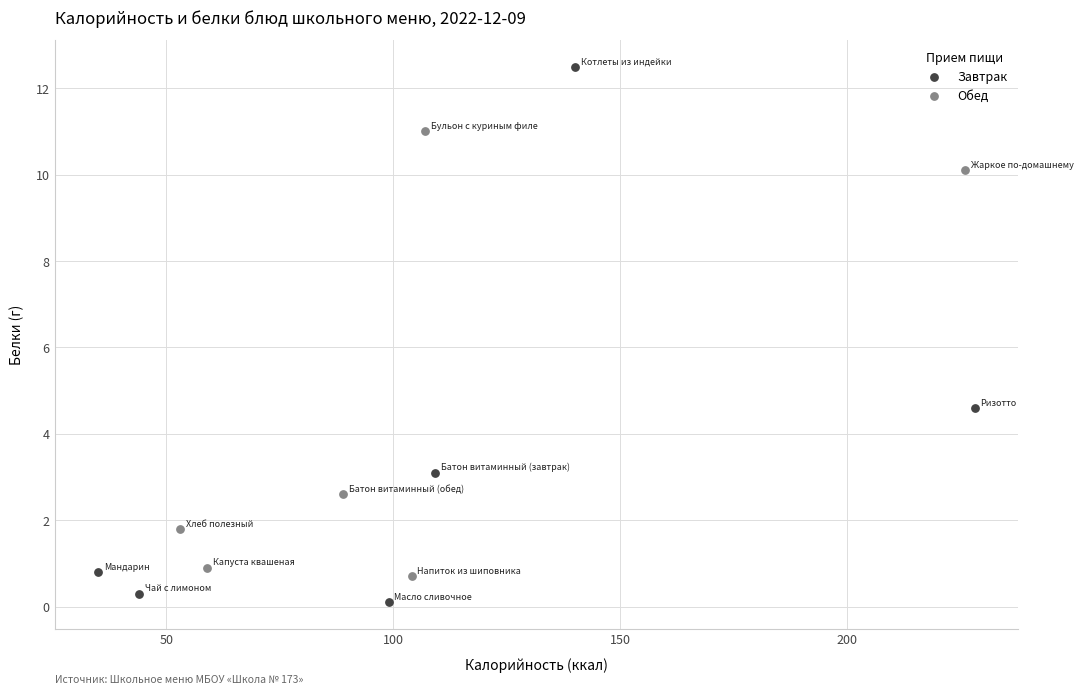

Which series reaches the minimum Y coordinate?

Завтрак